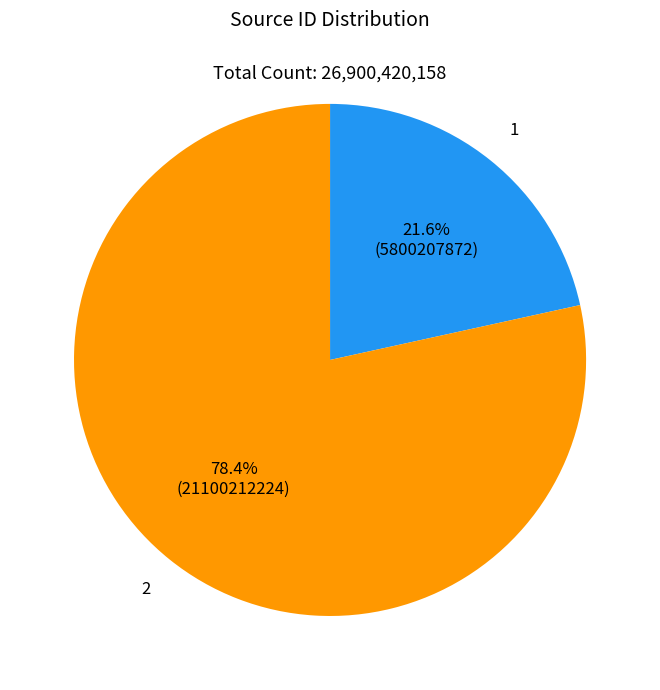

Do 1 and 2 together represent more than half of the pie?

Yes